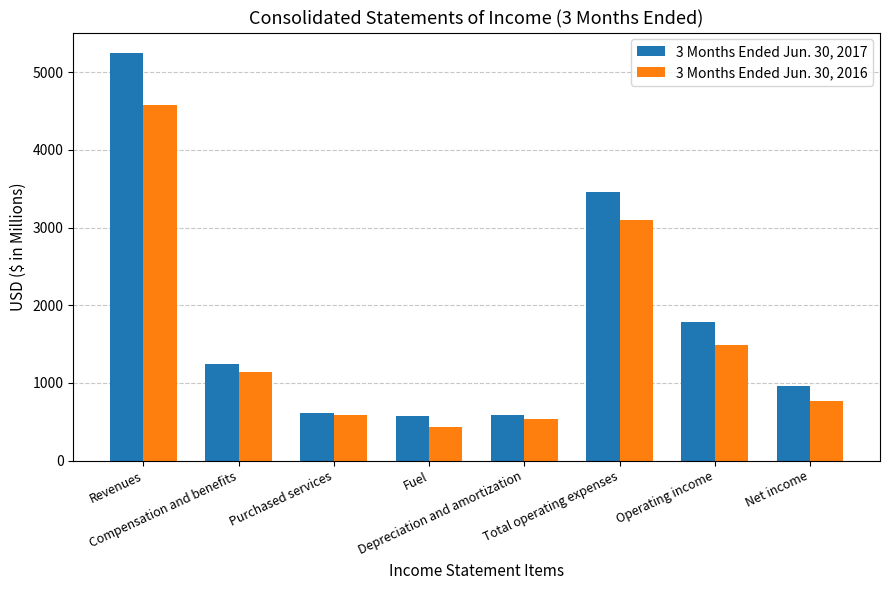

List the series in order of their overall mean, highest first.

3 Months Ended Jun. 30, 2017, 3 Months Ended Jun. 30, 2016